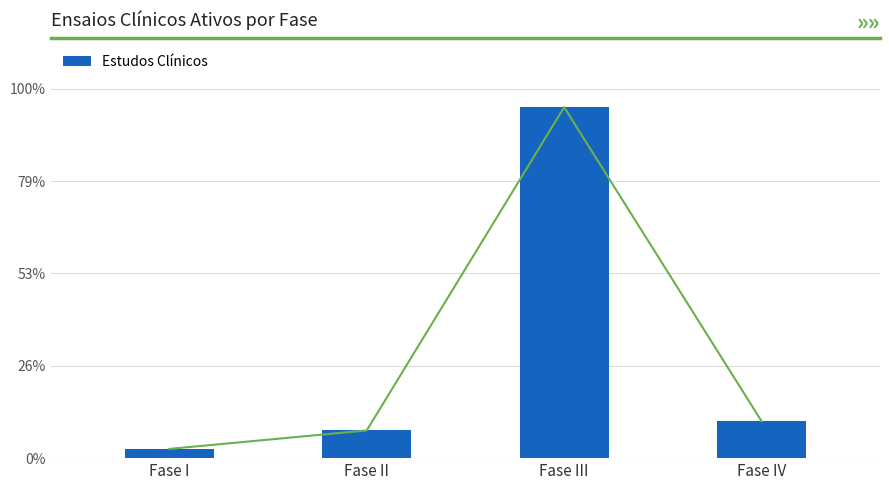

Where is the data nearest to the value 19?

Fase IV